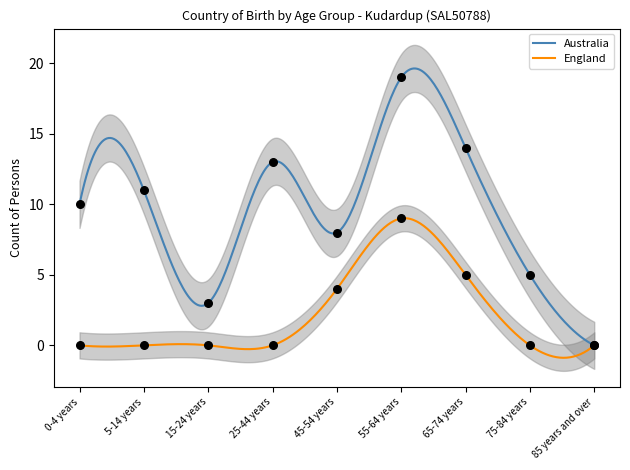

Which series has the largest total across all categories?

Australia